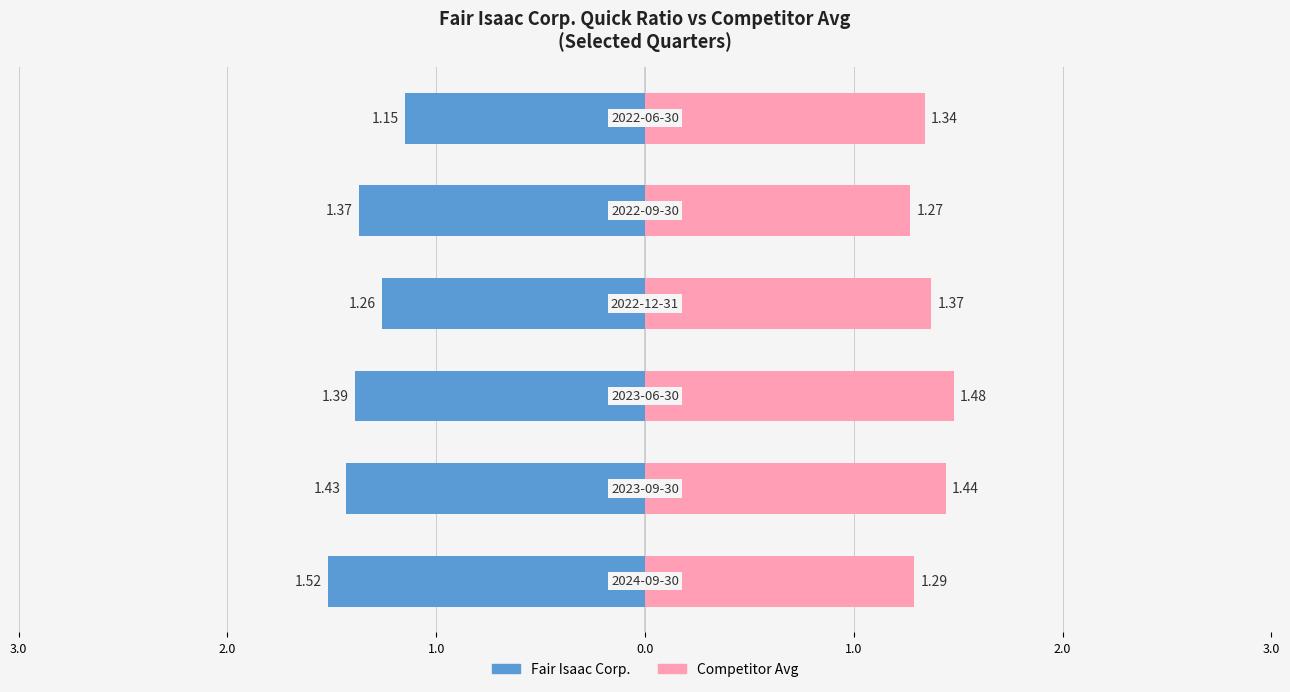

Reading left to right, transcribe all the data shown in this chart.

Fair Isaac Corp.: 3.0=-1.5	2.0=-1.4	1.0=-1.4	0.0=-1.3	1.0=-1.4	2.0=-1.1
Competitor Avg: 3.0=1.3	2.0=1.4	1.0=1.5	0.0=1.4	1.0=1.3	2.0=1.3